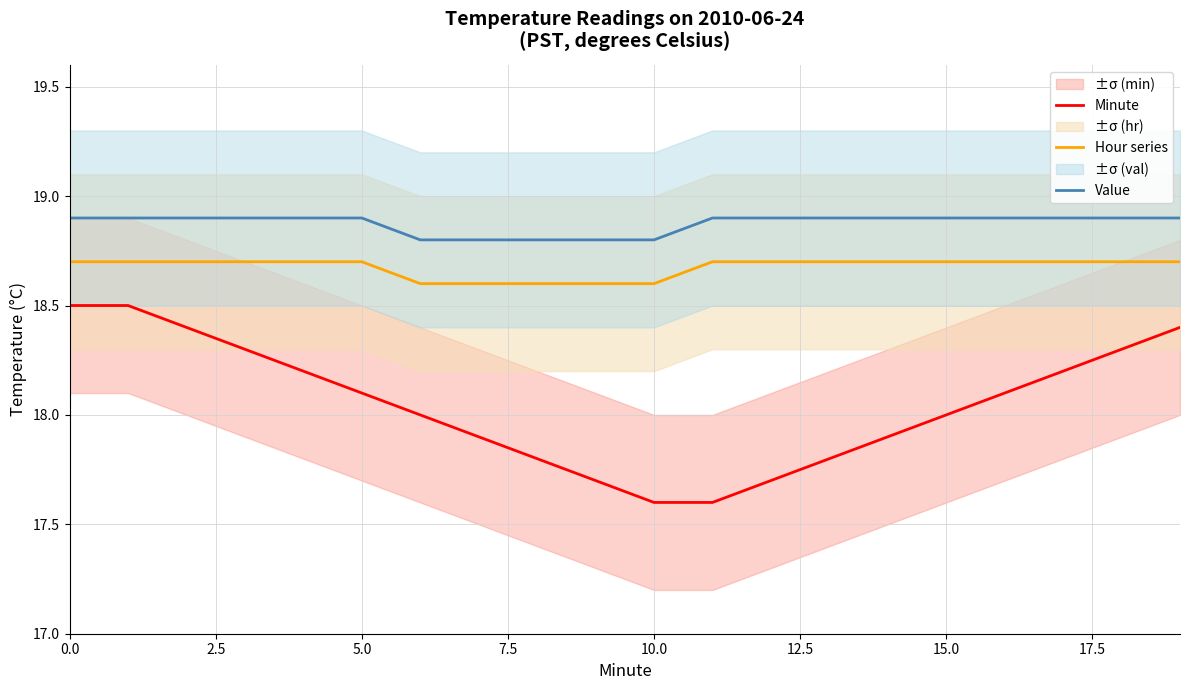

Is it true that Hour series equals 31.5 at 0.0?

False